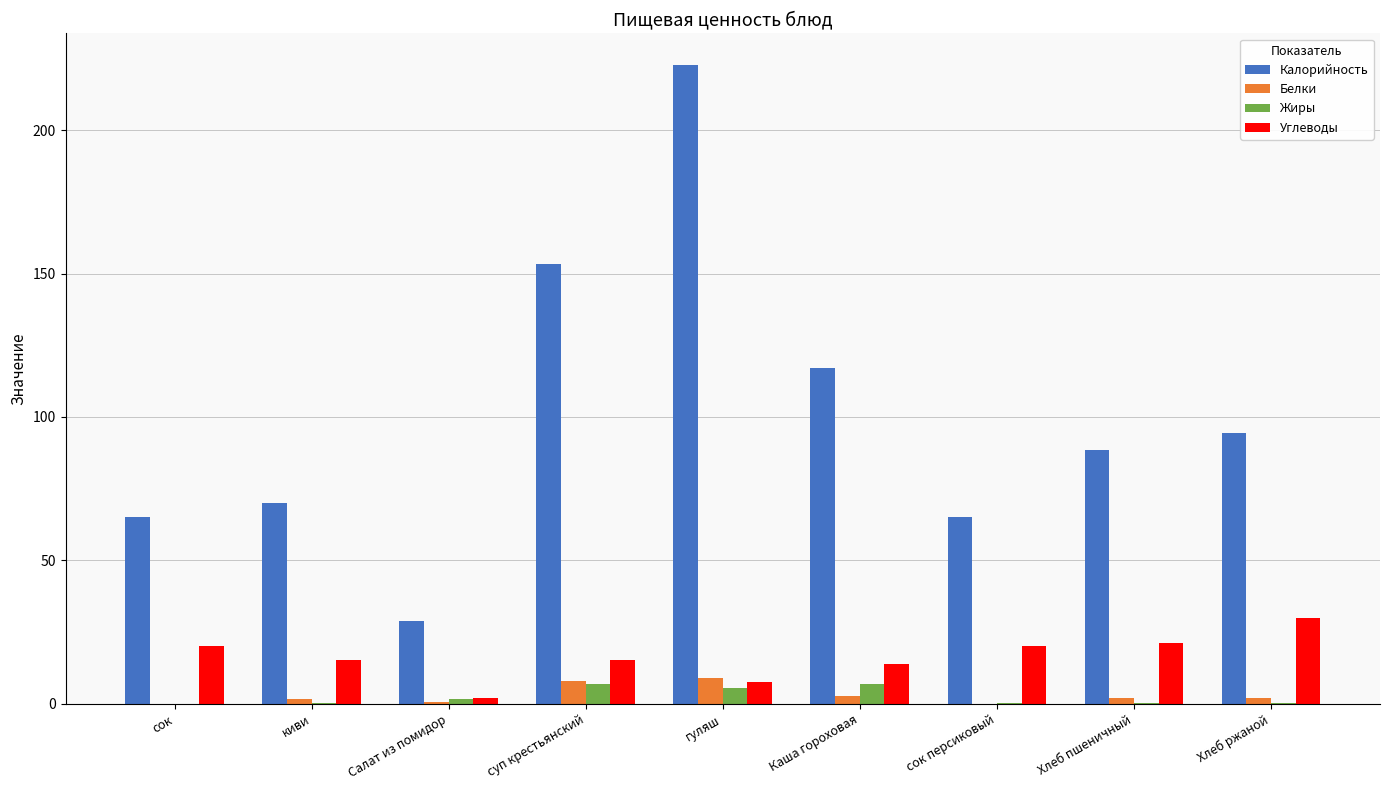

What are all the series names shown in the legend?

Калорийность, Белки, Жиры, Углеводы